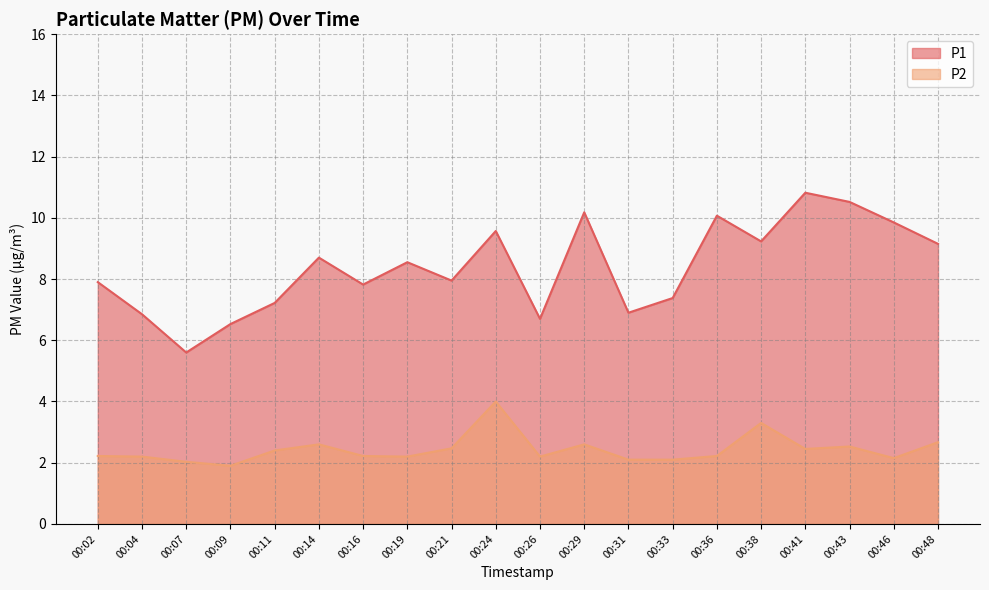

What are all the series names shown in the legend?

P1, P2